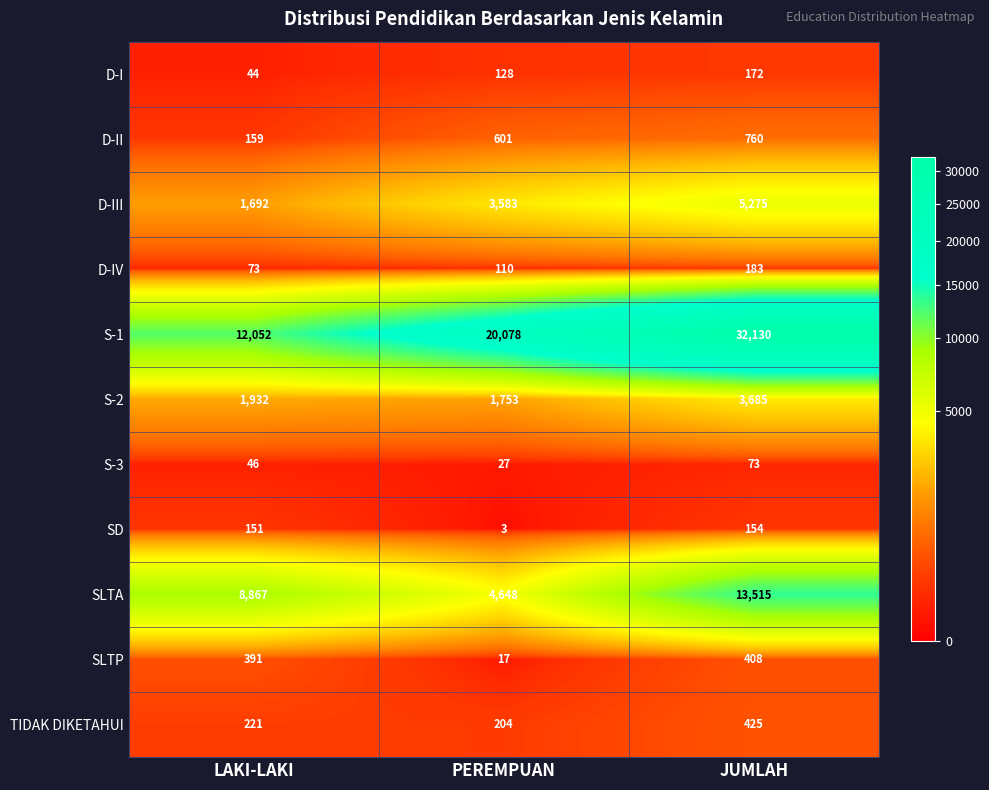

Rank the series at JUMLAH from lowest to highest value.

S-3, SD, D-I, D-IV, SLTP, TIDAK DIKETAHUI, D-II, S-2, D-III, SLTA, S-1